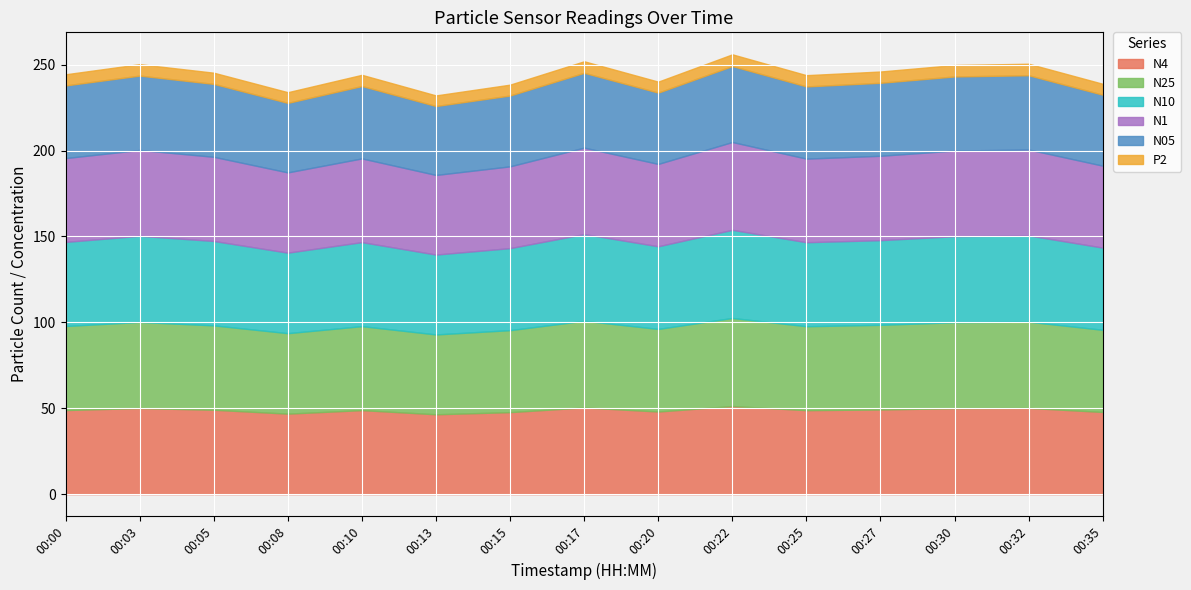

At which label does N25 first exceed 48?

00:00